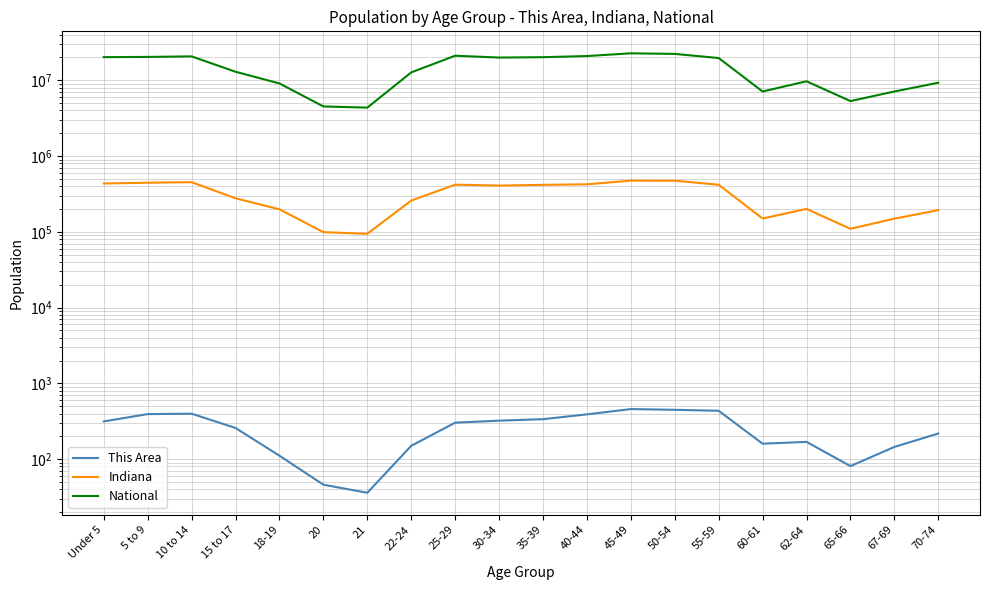

What is the greatest value displayed?

22708591